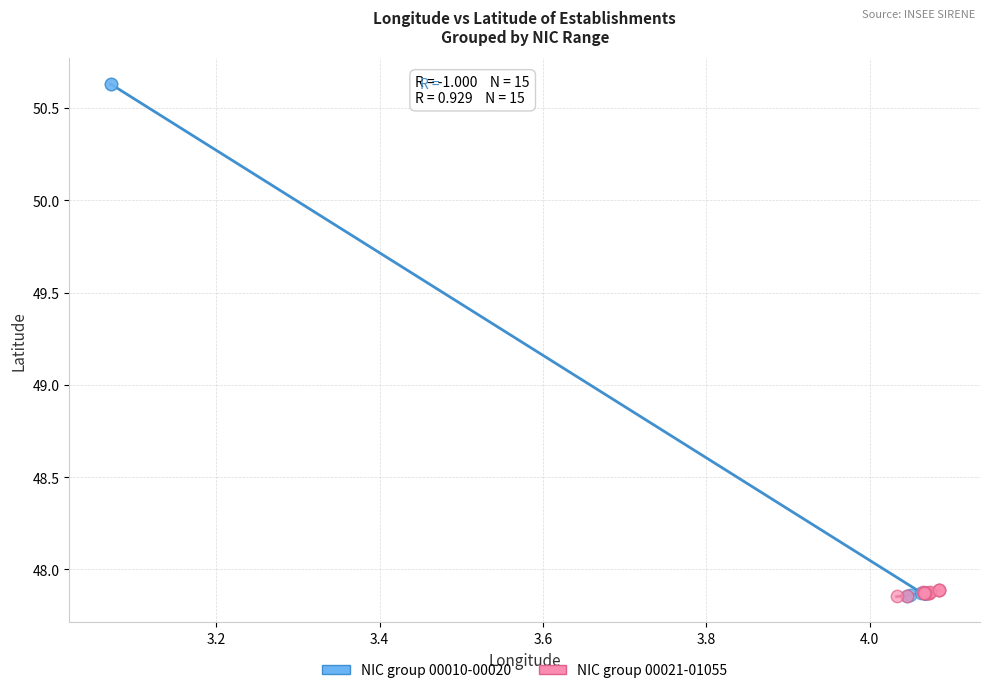

Which series has the largest Y range (max minus min)?

NIC group 00010-00020